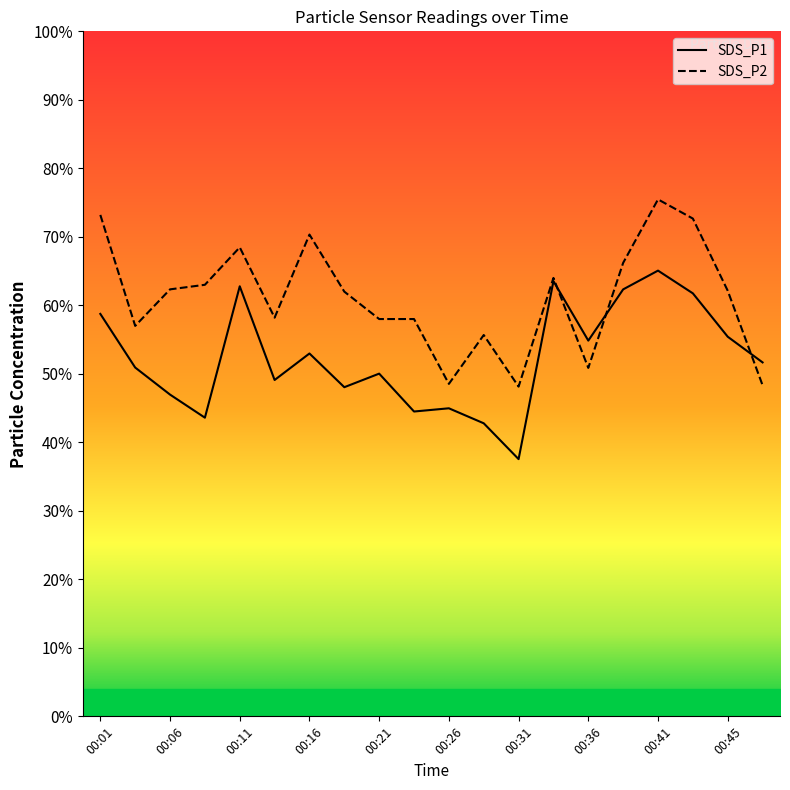

At which label is SDS_P2 closest to 61?

00:18